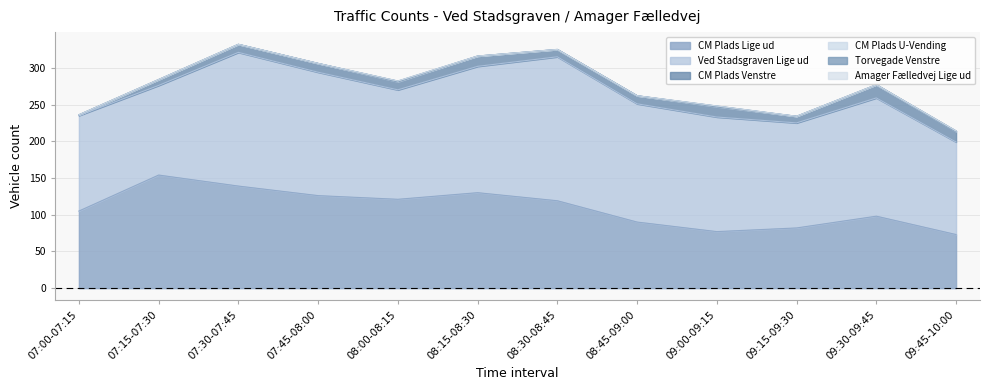

How many series are shown in this chart?

6